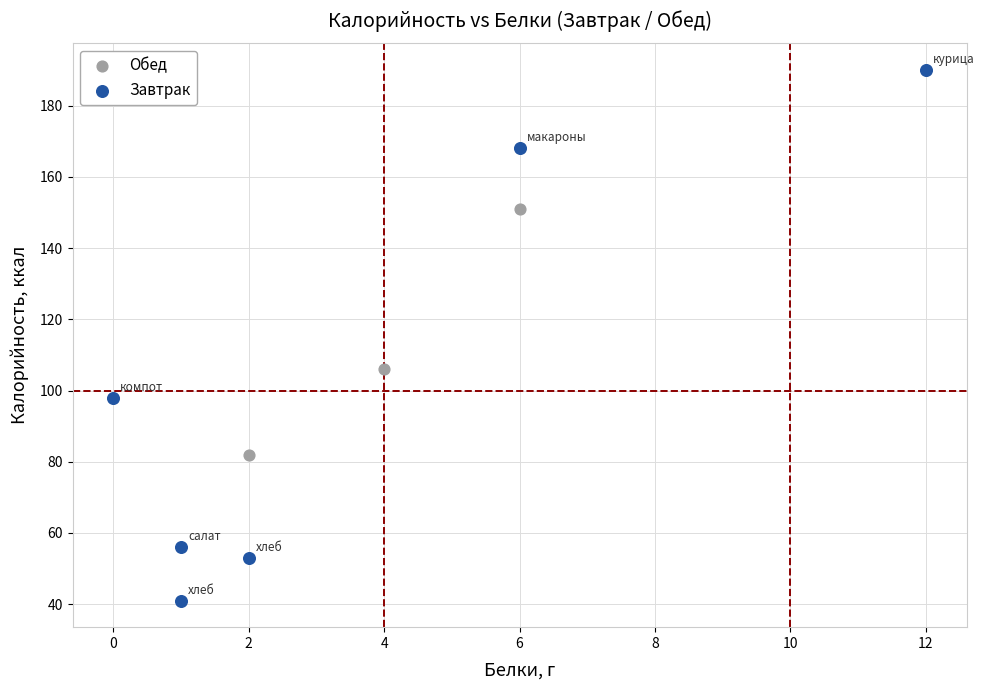

Which series has the widest spread of Y values?

Завтрак